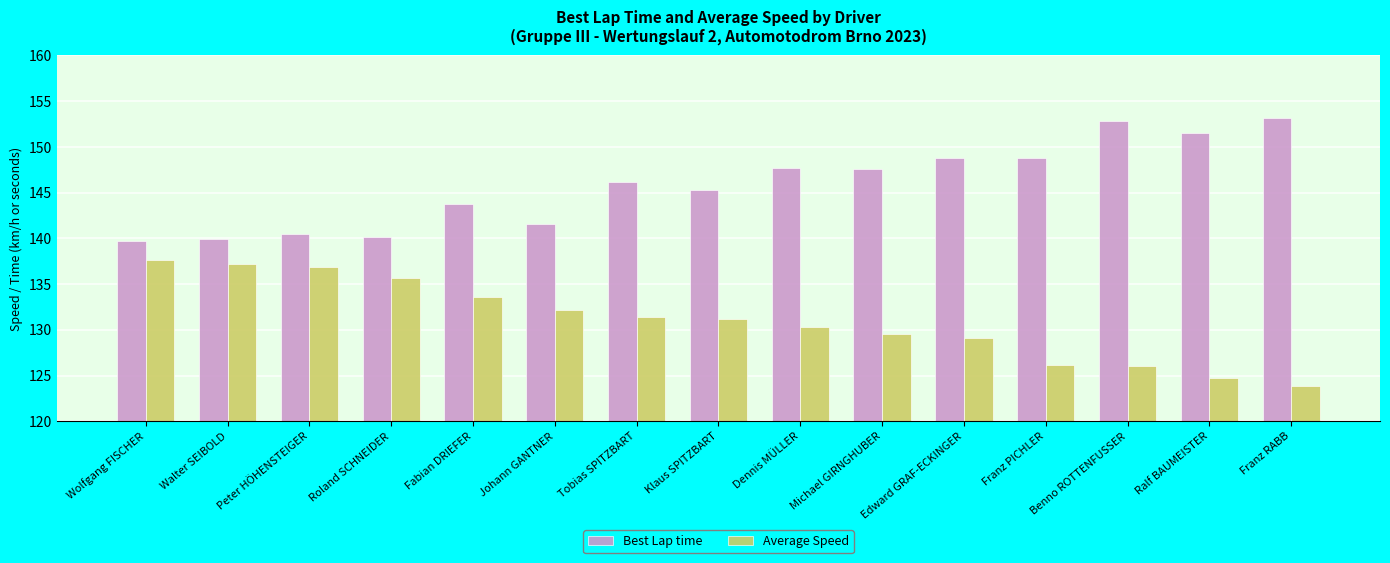

What is the average value of the Best Lap time series?

145.8